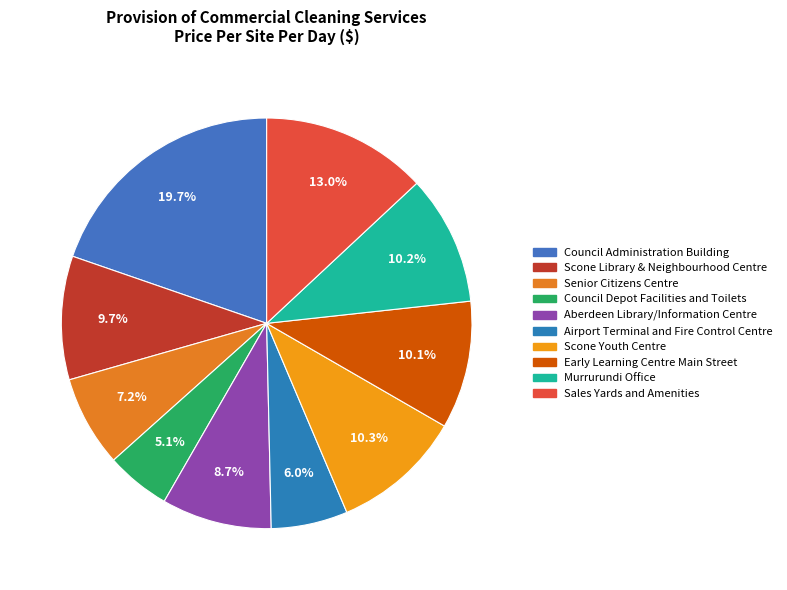

How many segments does this pie chart have?

10